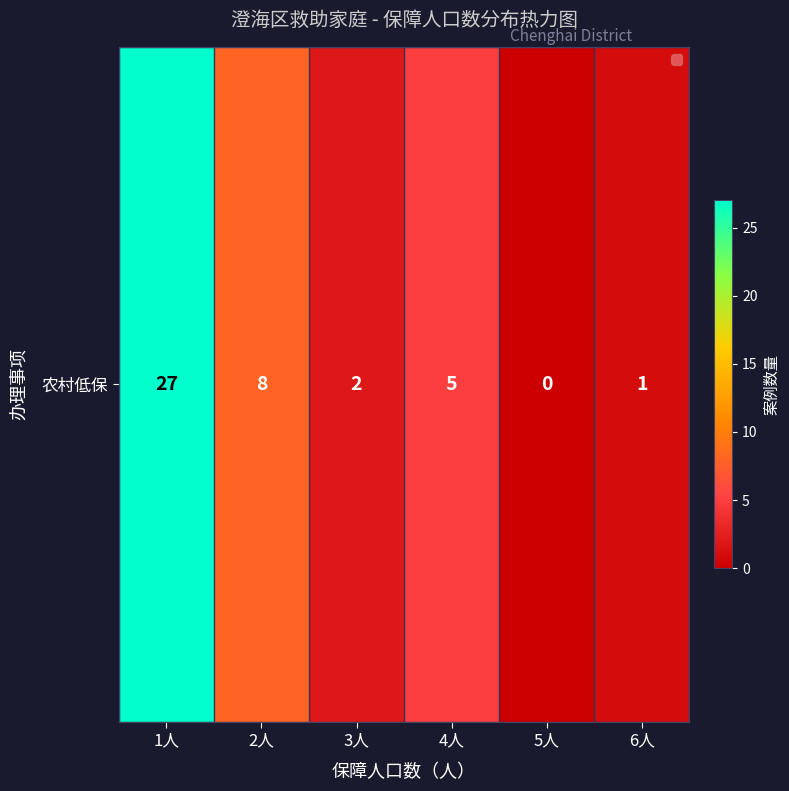

Rank the categories by value from lowest to highest.

5人, 6人, 3人, 4人, 2人, 1人